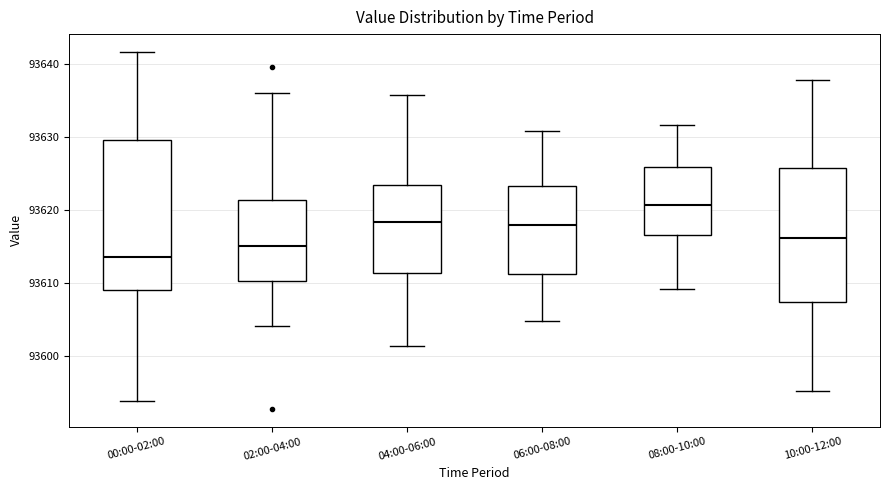

Which box's median line is the lowest?

00:00-02:00